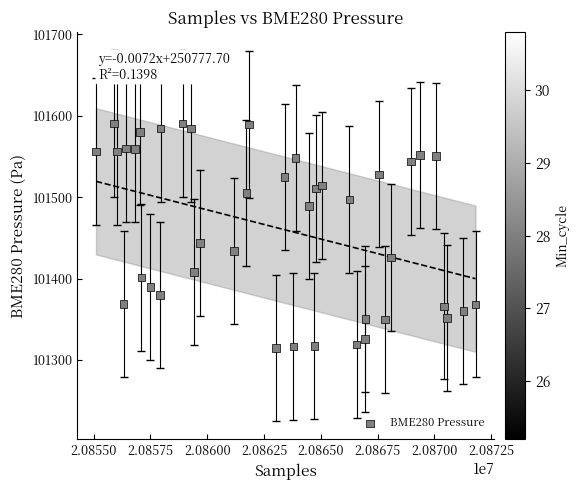

What is the range of Y values (max minus min)?

275.5